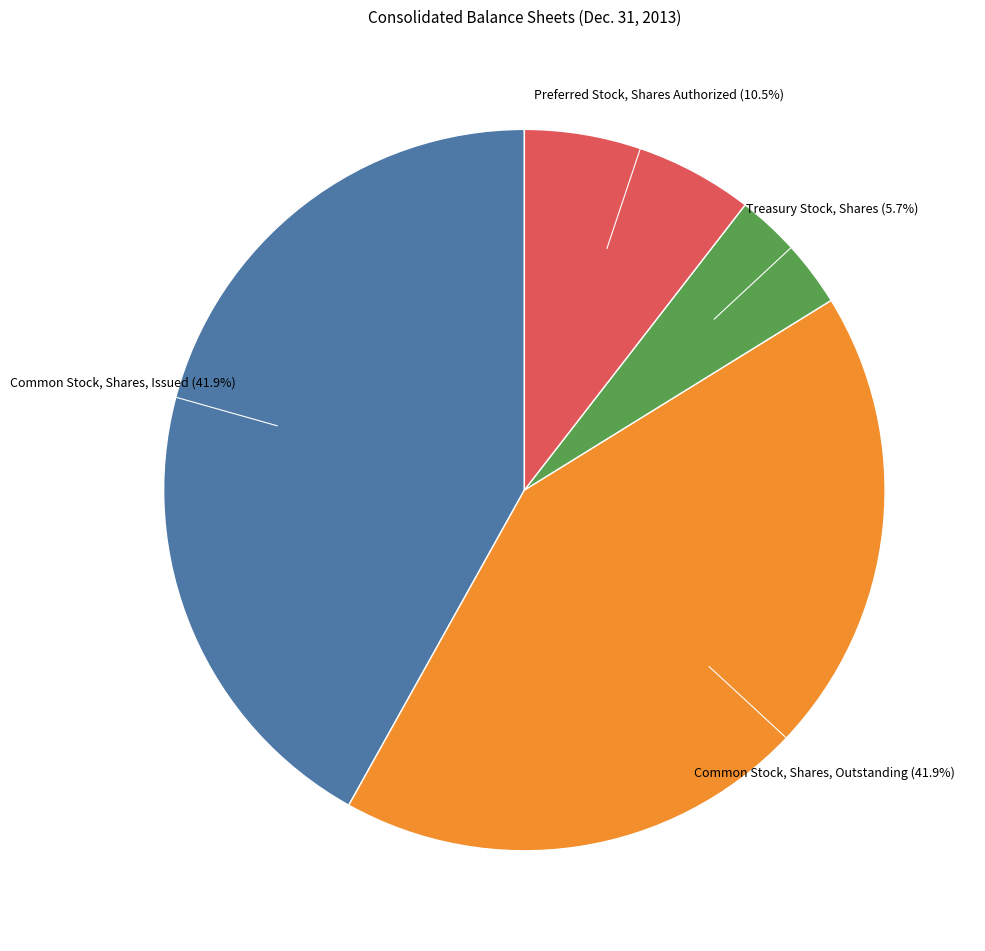

Is there a majority slice in this chart?

No